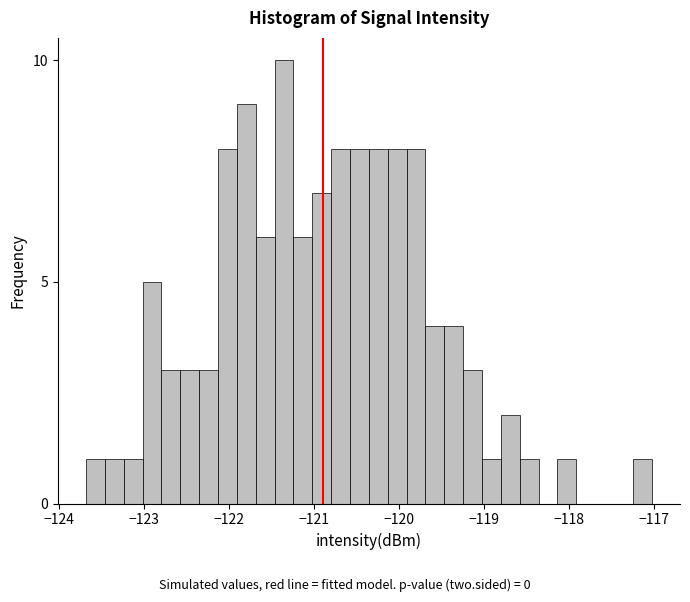

Read against the x-axis, roughly where is the centre of the tallest bar?

-121.4